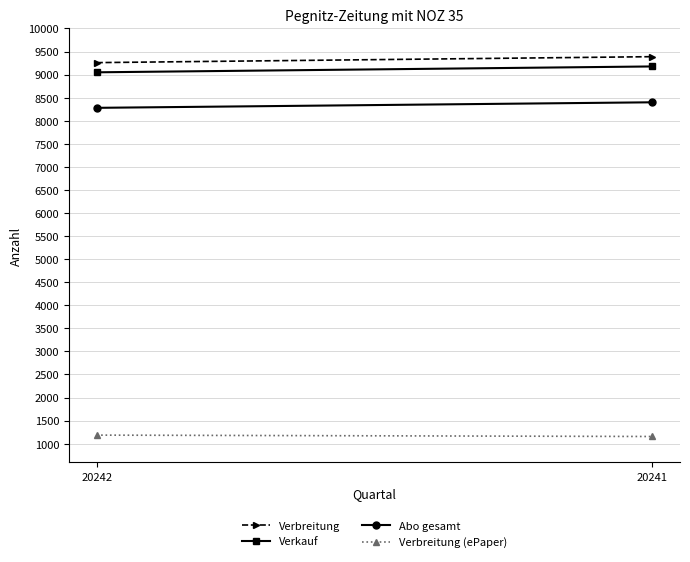

Reading left to right, transcribe all the data shown in this chart.

Verbreitung: 20242=9260	20241=9389
Verkauf: 20242=9050	20241=9177
Abo gesamt: 20242=8280	20241=8400
Verbreitung (ePaper): 20242=1186	20241=1156